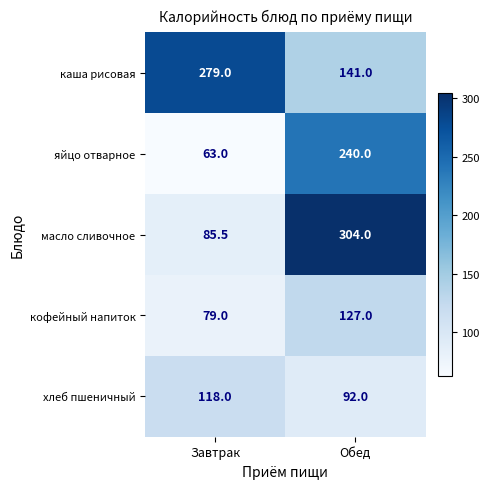

What is the difference between the maximum and minimum values in the яйцо отварное series?

177.0